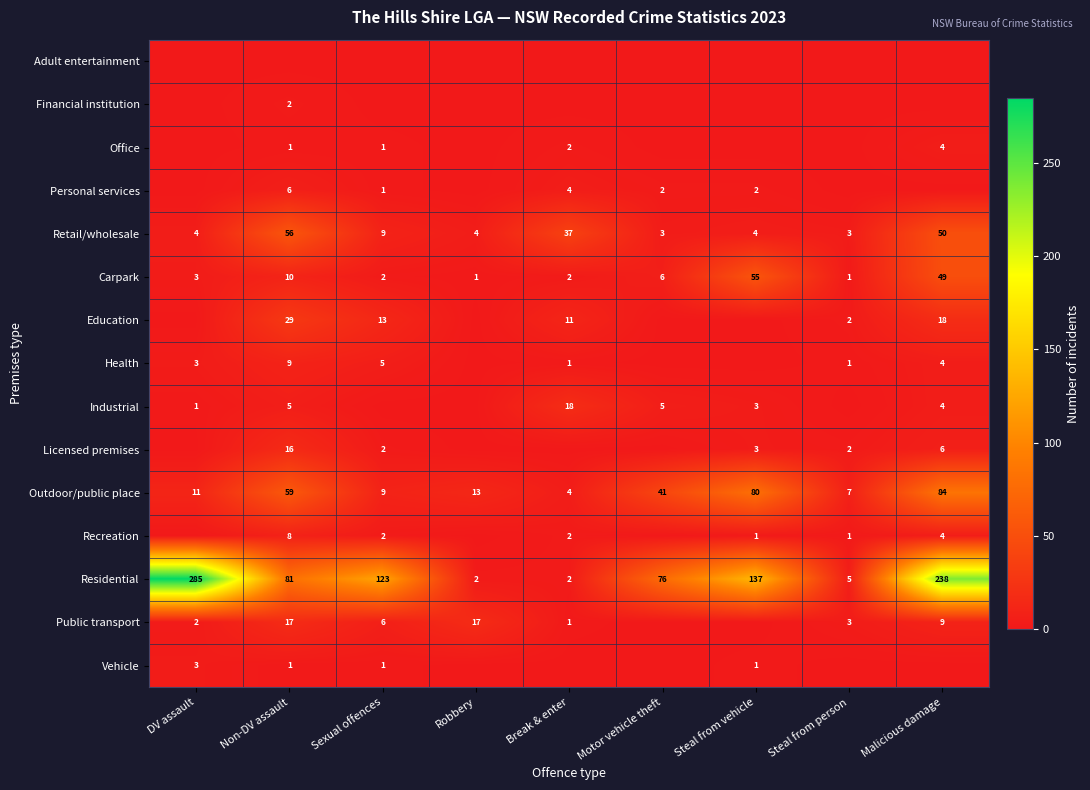

What is the sum of all Retail/wholesale values?

170